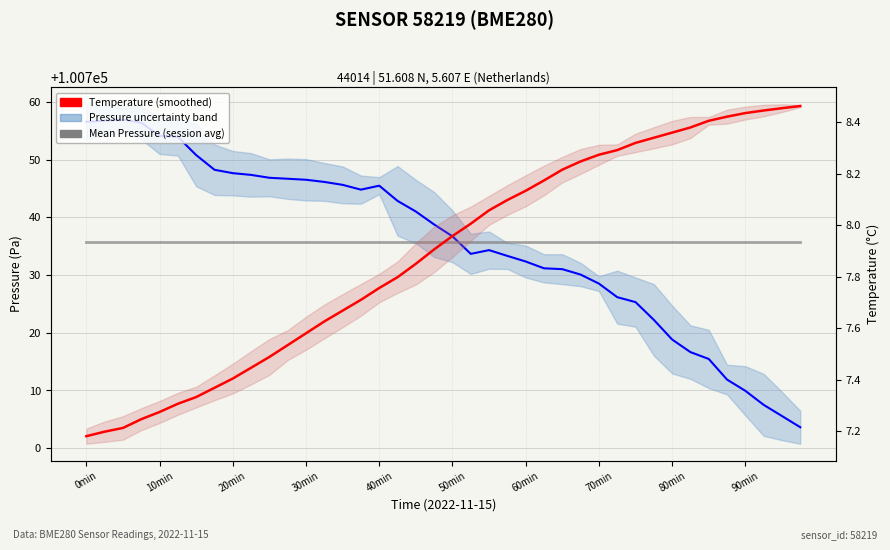

After their last crossing, which series has the higher values: Pressure (smoothed) or Mean Pressure (global)?

Mean Pressure (global)